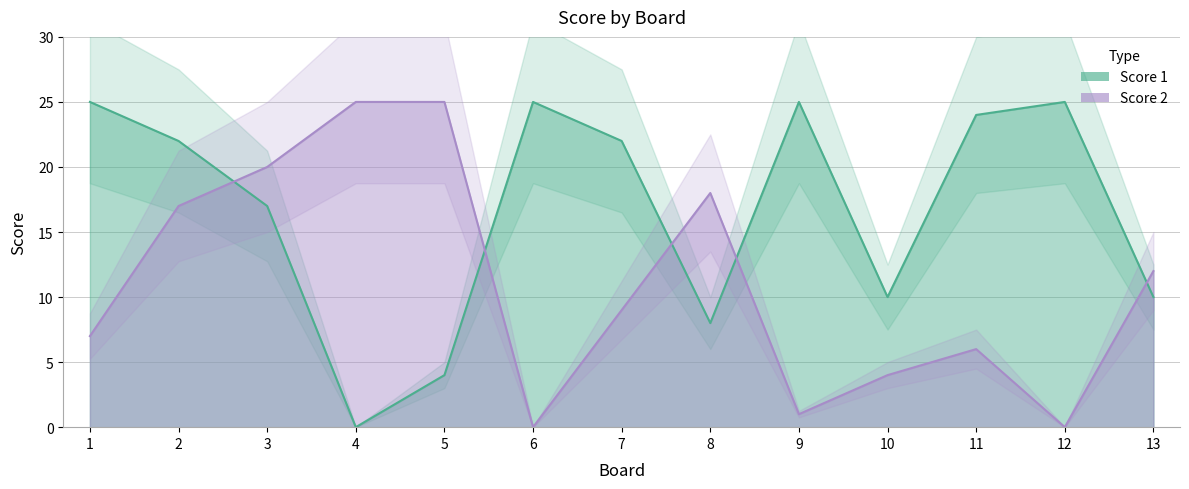

How many interior local valleys does the Score 2 series have?

3